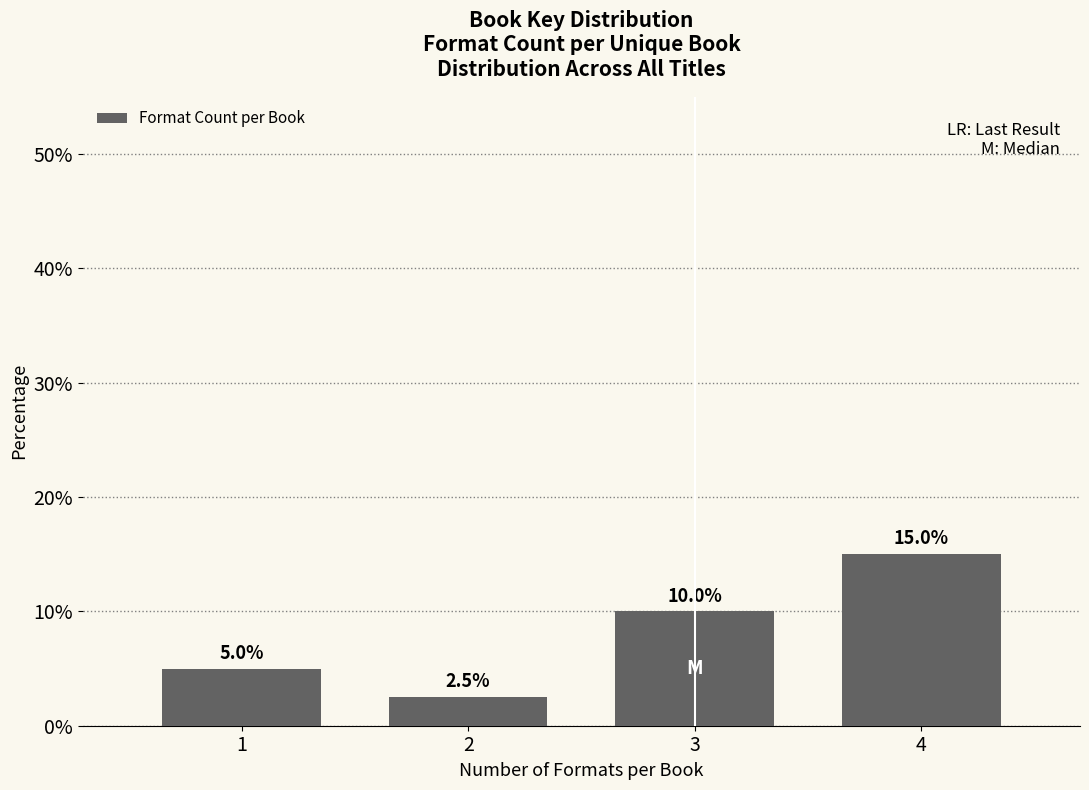

Reading left to right, what are all the values shown in this chart?

1=5.0	2=2.5	3=10.0	4=15.0